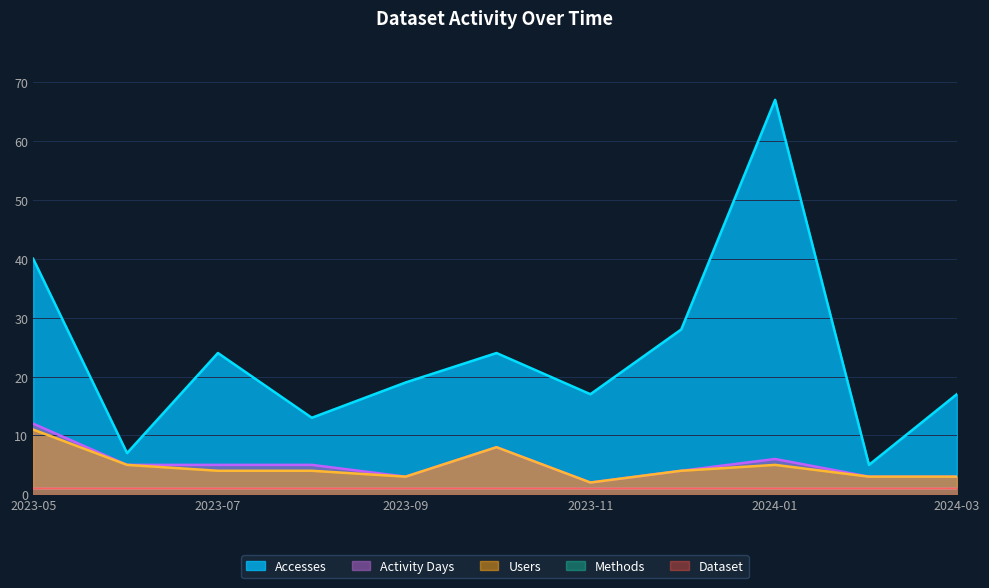

What is the total value across all series at 2023-12-01?

36